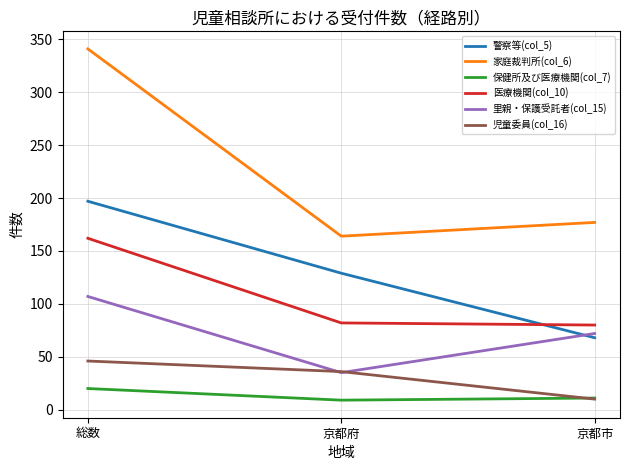

What is the sum of all 児童委員(col_16) values?

92